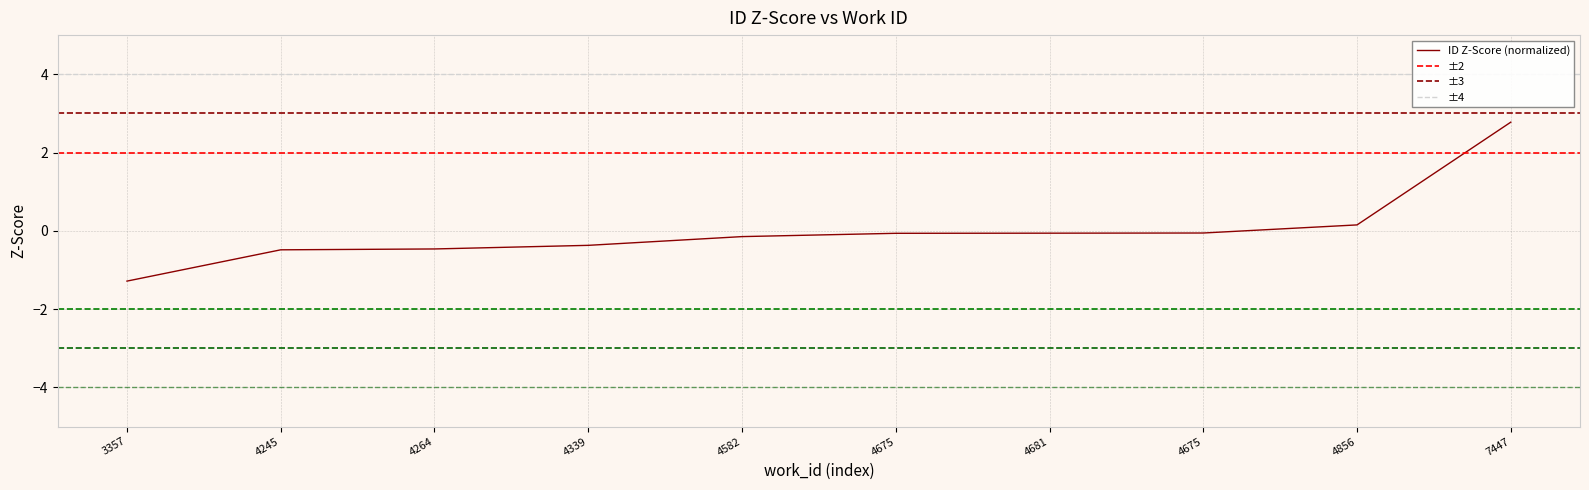

What is the difference between the maximum and second lowest values?

3.3